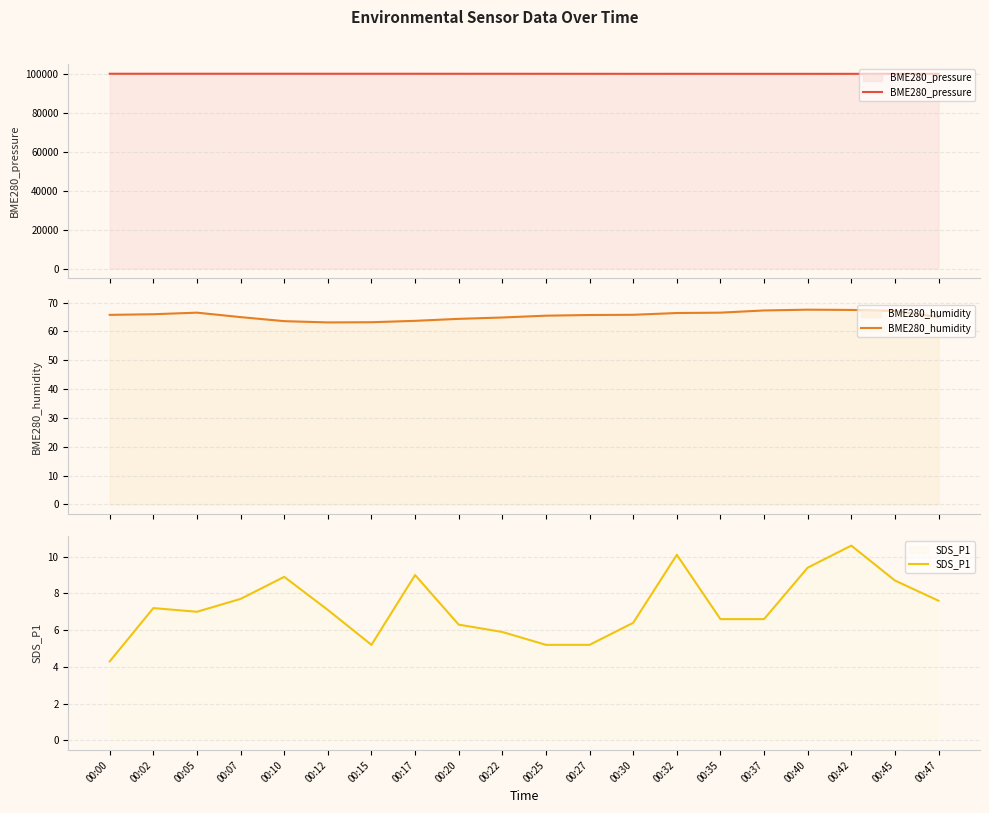

Reading left to right, what are all the values shown in this chart?

BME280_pressure: 100197.2	100196.1	100197.8	100200.9	100197.6	100192.9	100195.3	100192.3	100187.3	100186.3	100178.9	100175.0	100168.2	100166.0	100162.1	100158.3	100157.5	100156.1	100162.6	100162.1
BME280_humidity: 65.7	66.0	66.5	65.0	63.5	63.1	63.2	63.7	64.3	64.8	65.5	65.7	65.8	66.4	66.5	67.3	67.5	67.4	67.1	64.9
SDS_P1: 4.3	7.2	7.0	7.7	8.9	7.1	5.2	9.0	6.3	5.9	5.2	5.2	6.4	10.1	6.6	6.6	9.4	10.6	8.7	7.6